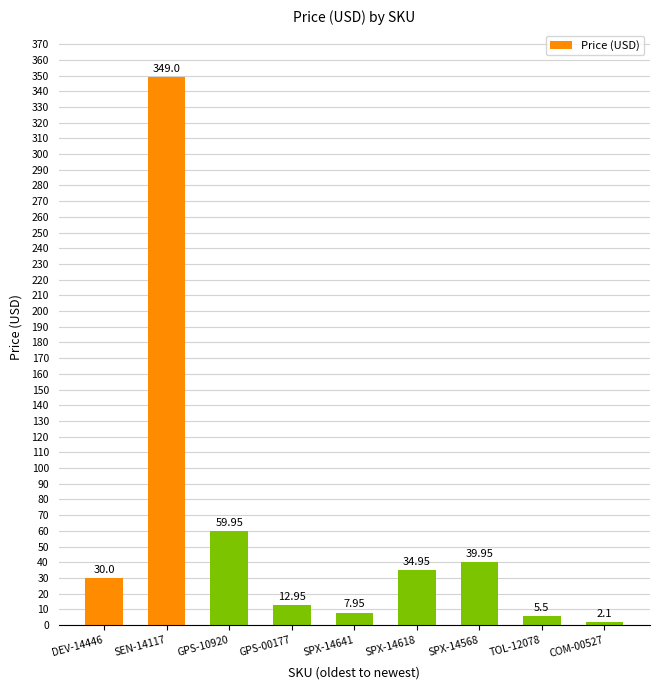

Which has a higher value, DEV-14446 or COM-00527?

DEV-14446